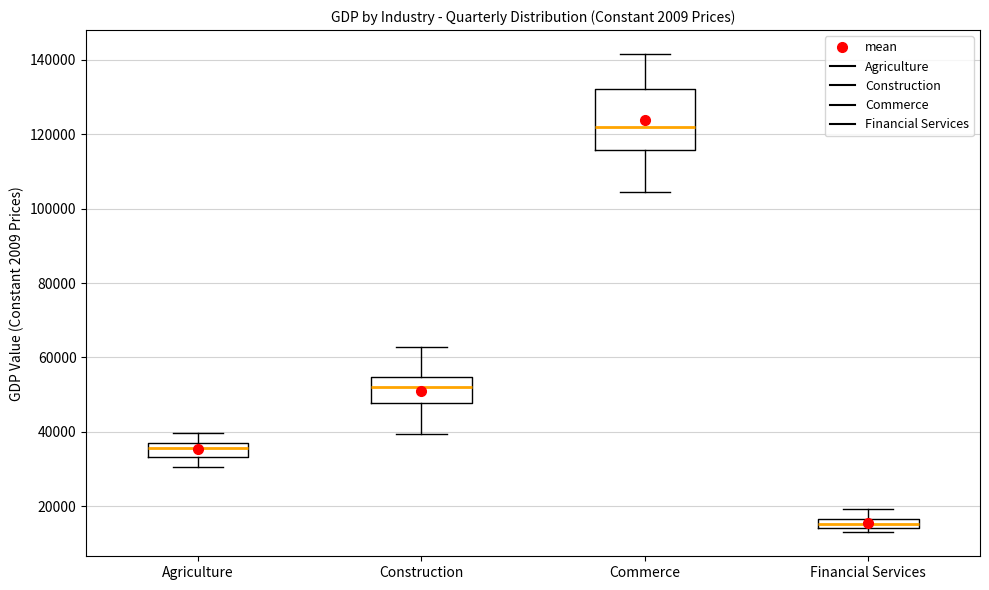

Which box is the tallest, from its lower edge to its upper edge?

Commerce